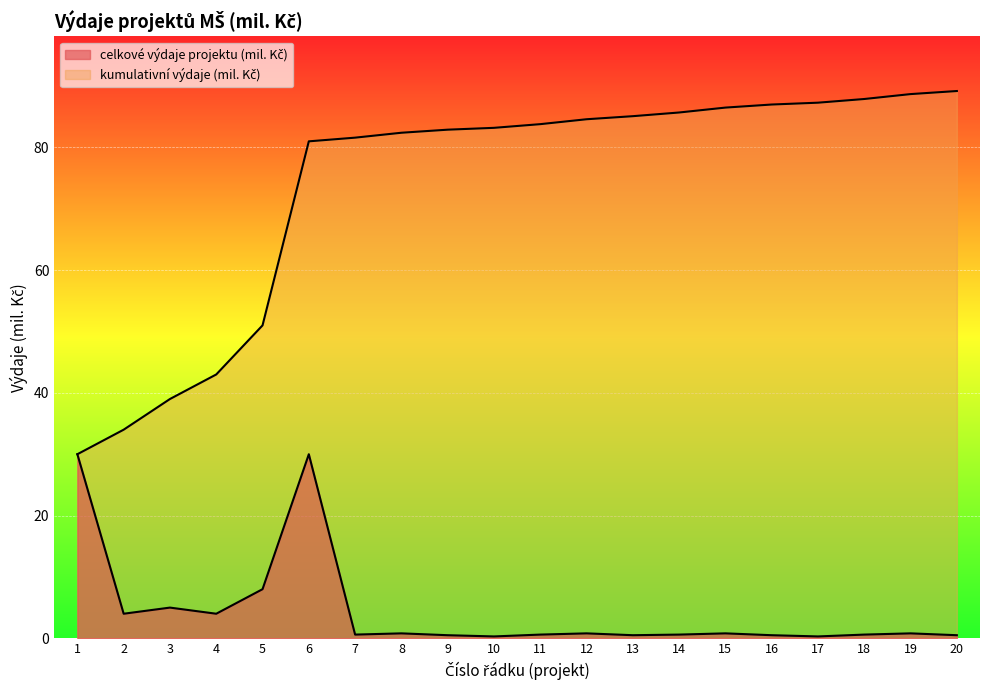

What is the spread (max minus min) of values at 16?

86.5